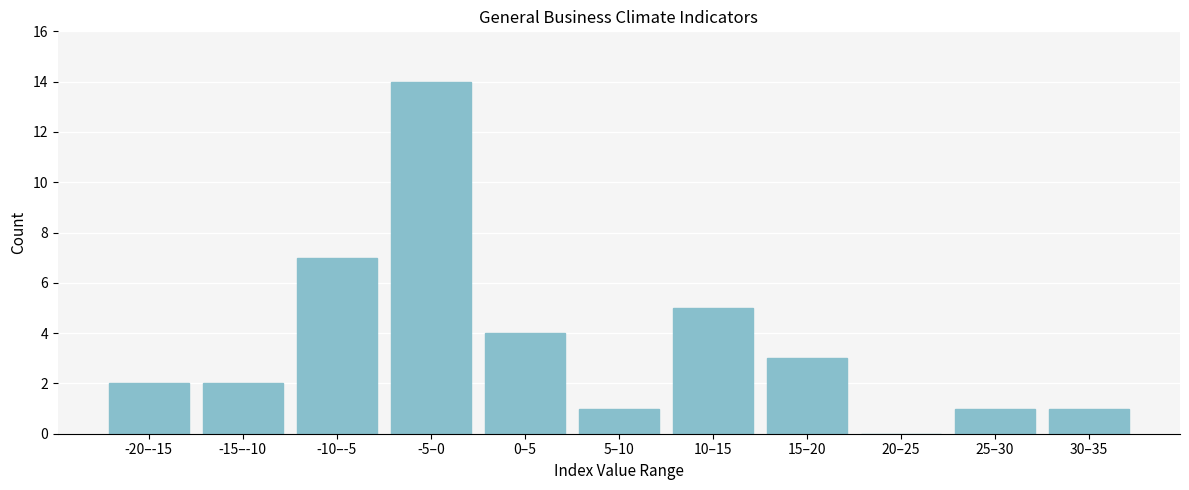

Reading left to right, list all the values displayed in this chart.

-20–-15=2	-15–-10=2	-10–-5=7	-5–0=14	0–5=4	5–10=1	10–15=5	15–20=3	20–25=0	25–30=1	30–35=1